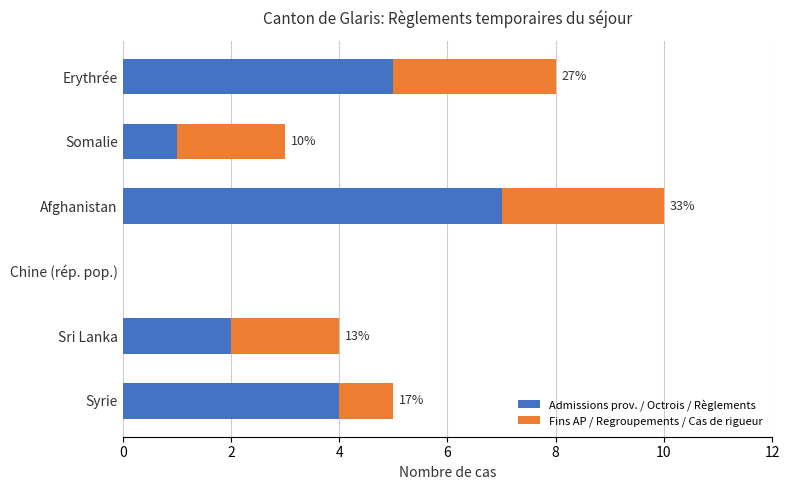

Is it true that Admissions prov. / Octrois / Règlements equals 7 at Afghanistan?

True